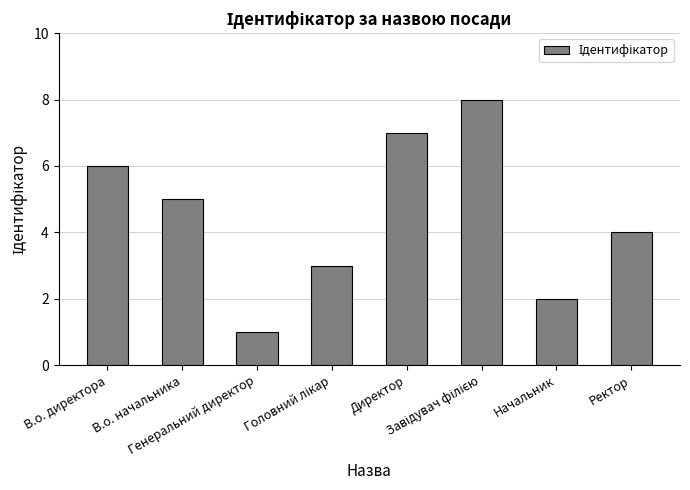

What is the difference between the maximum and minimum values?

7